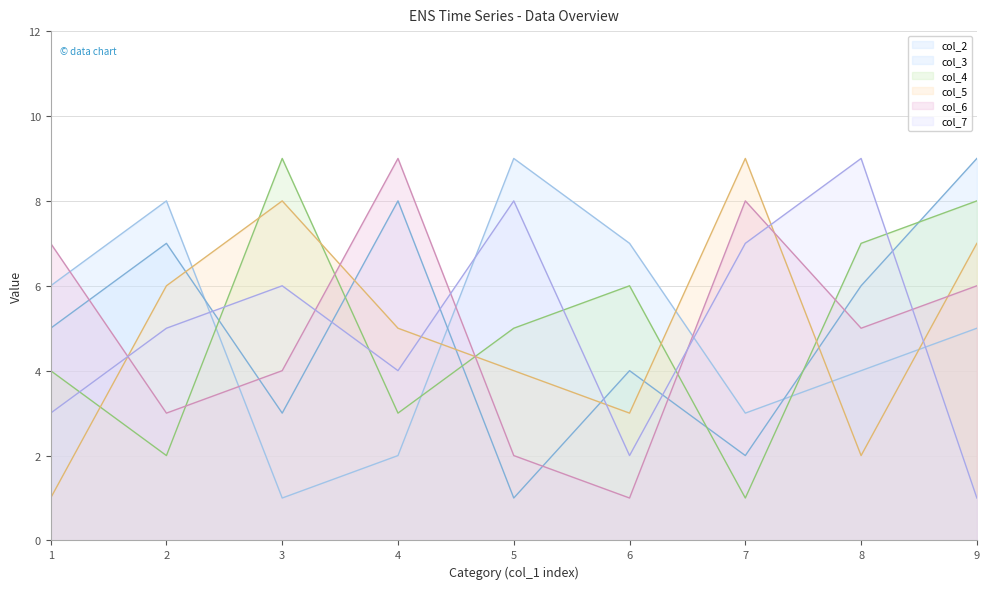

Does the chart display data point markers on the line(s)?

No